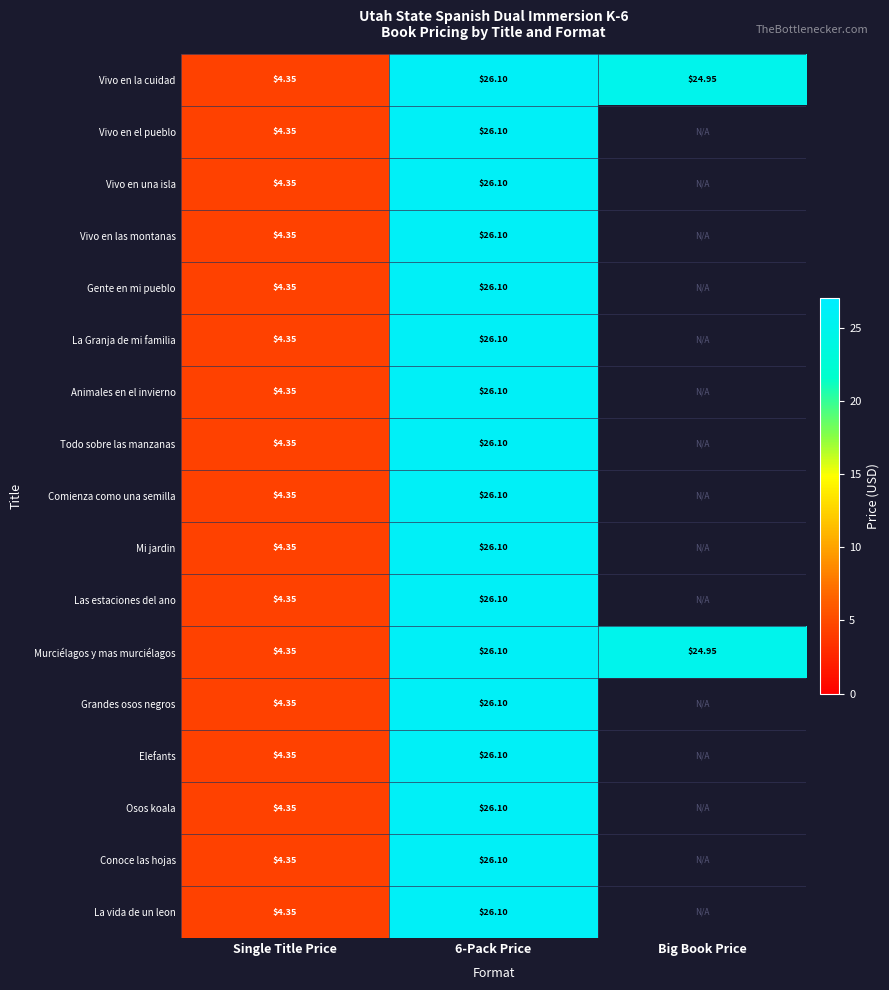

Is the value of Vivo en las montanas at Single Title Price greater than the value of Vivo en el pueblo at 6-Pack Price?

No